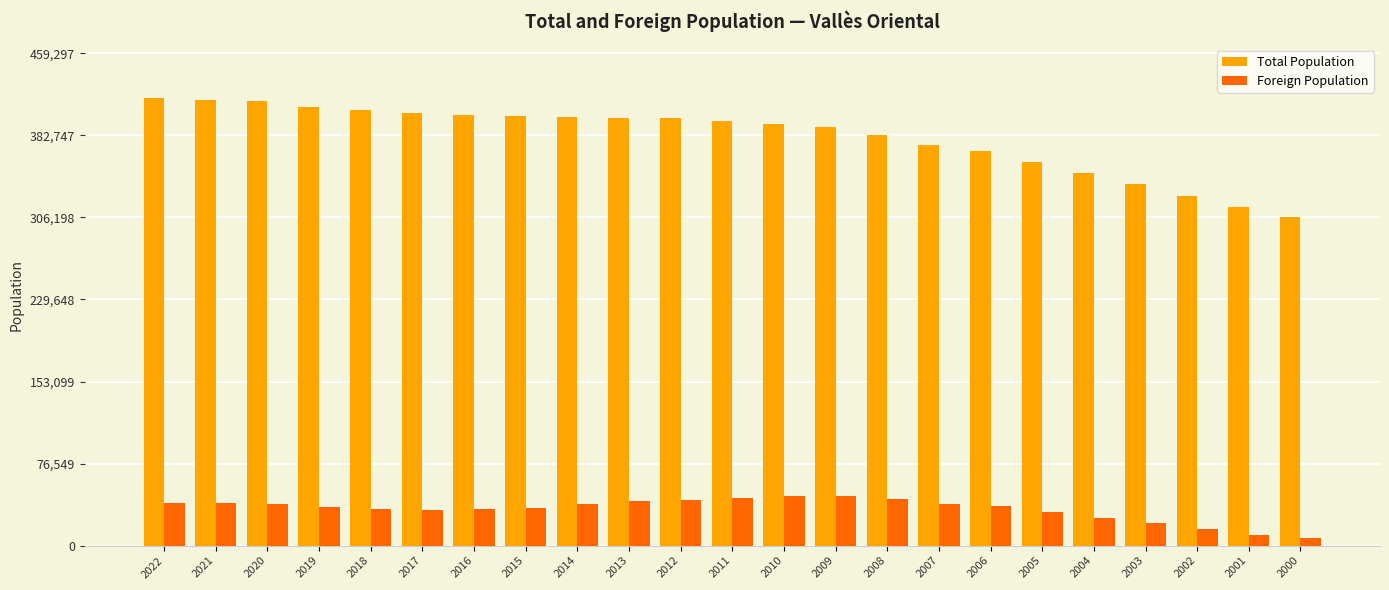

What is the maximum value shown in the chart?

417543